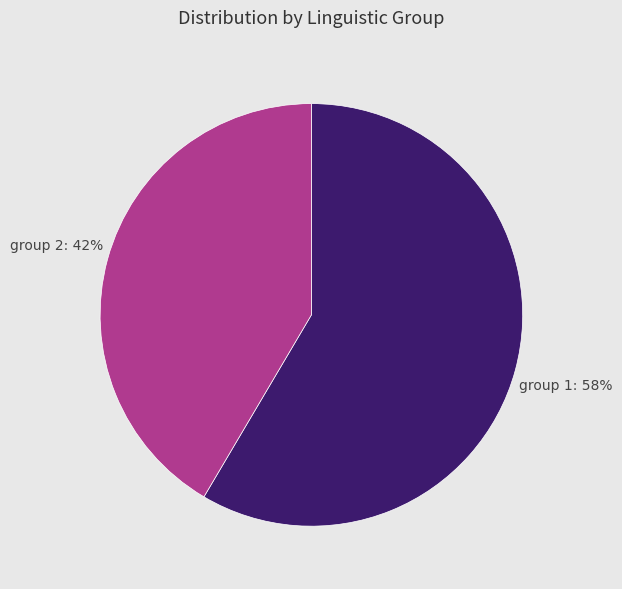

To the nearest percent, what is the average slice percentage?

50%